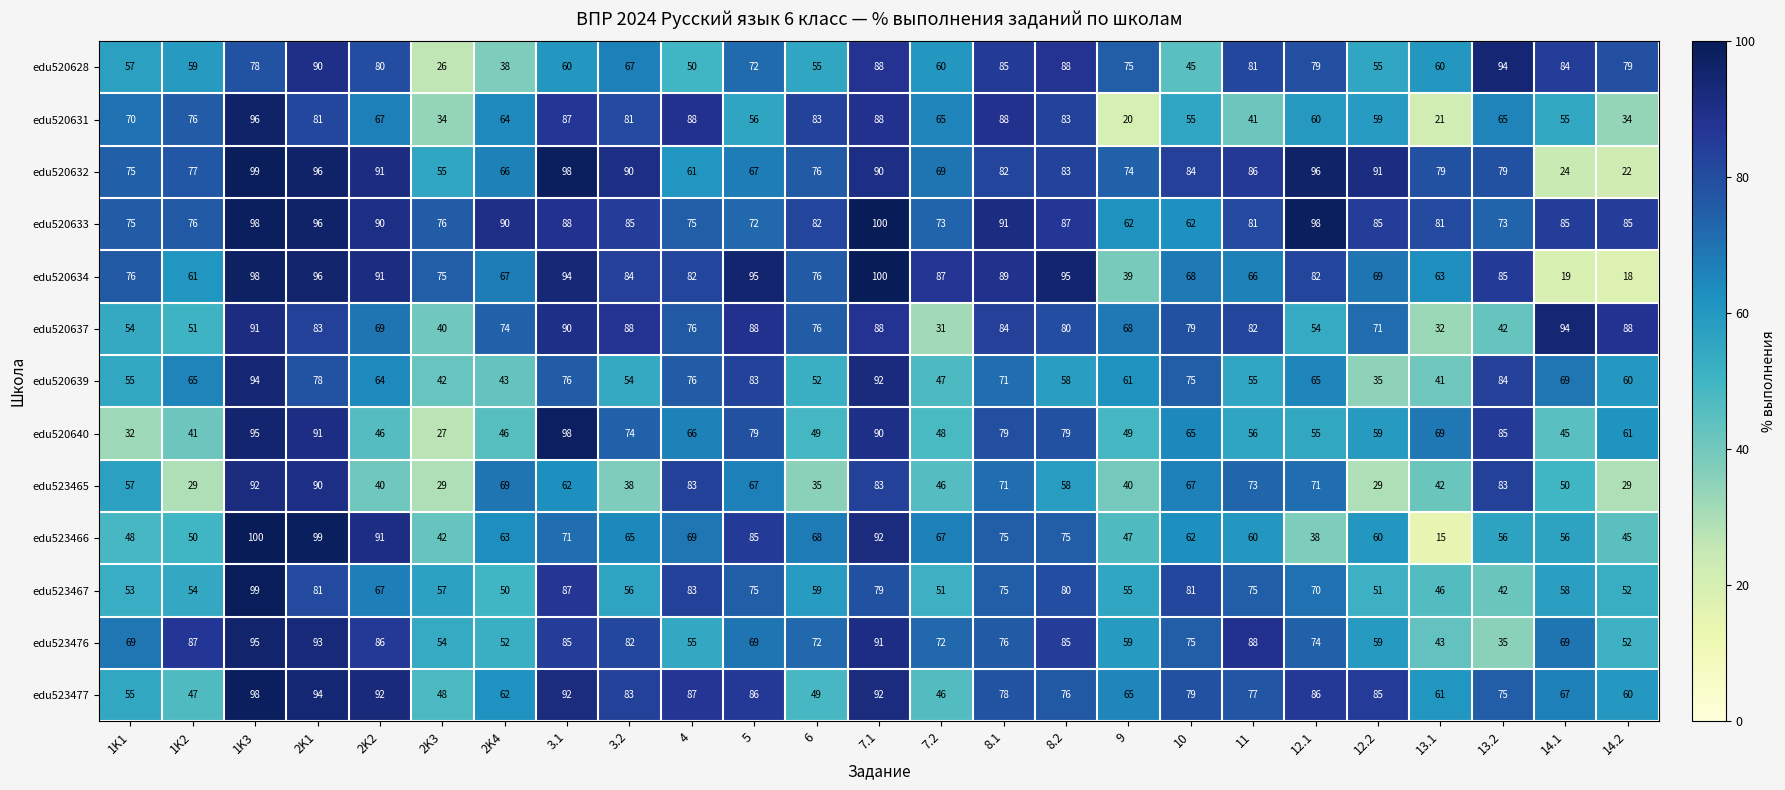

What is the difference between the second highest and second lowest values in the edu523465 series?

61